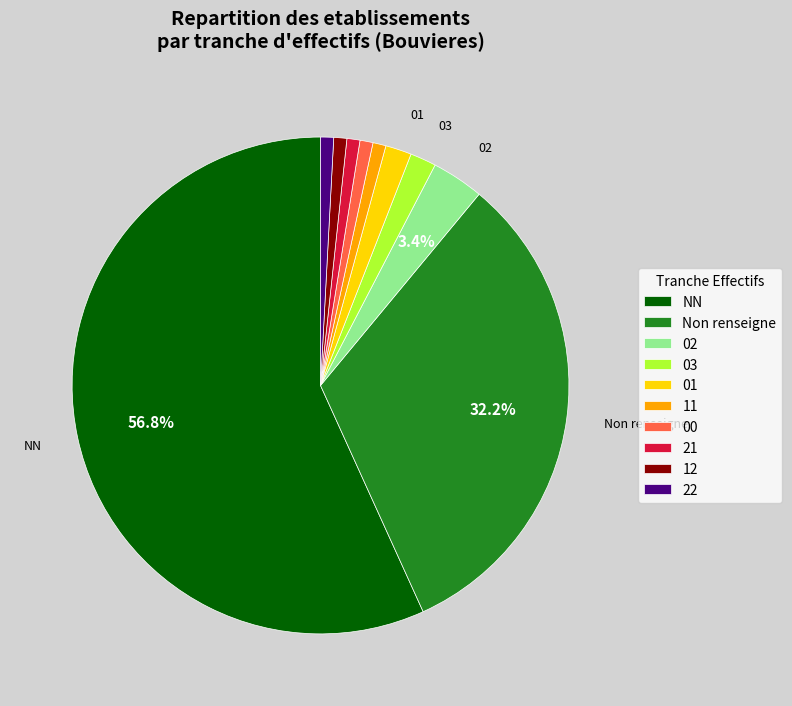

The 00 slice represents 1% of the pie. True or false?

True